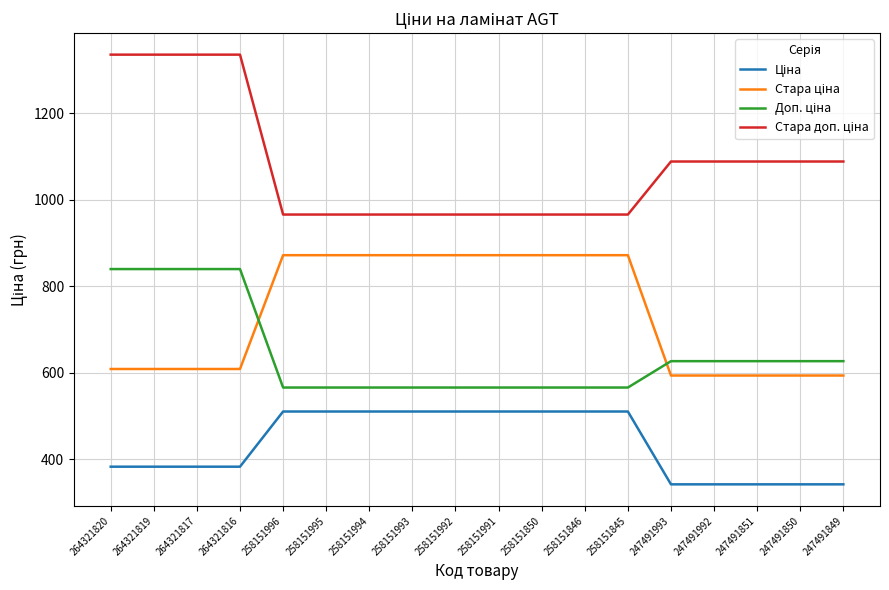

What is the total value across all series at 258151991?

2914.7